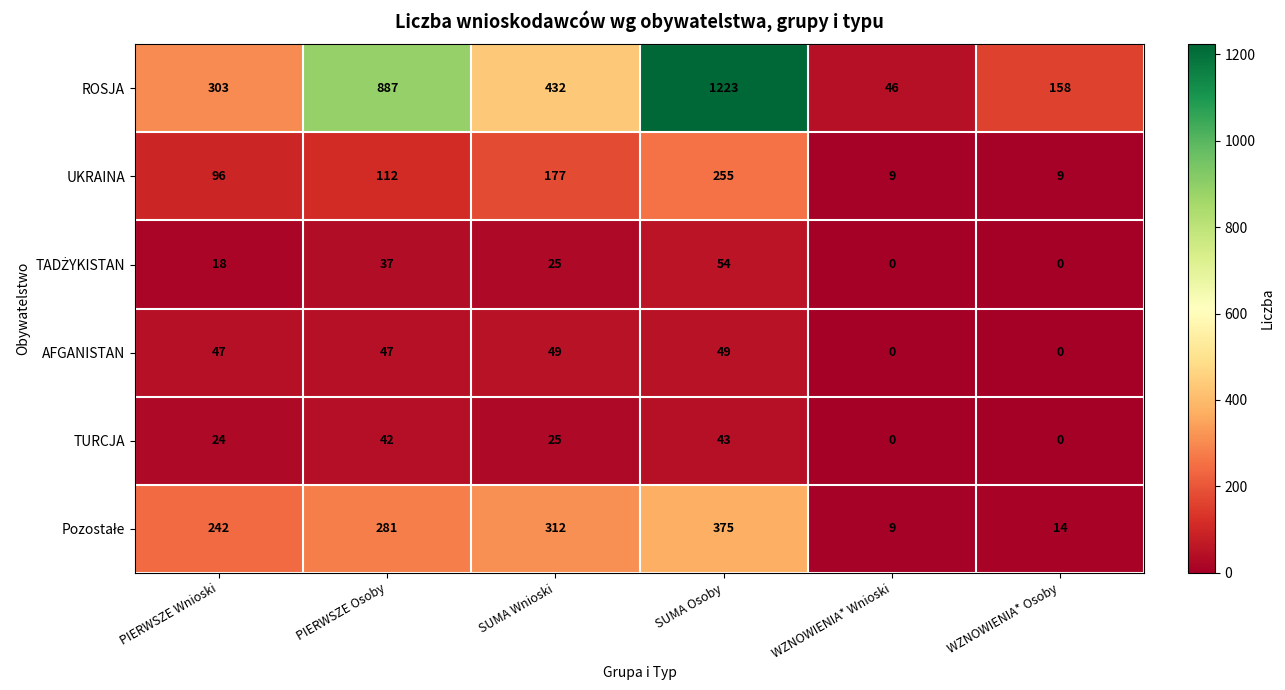

What is the difference between the second highest and second lowest values in the AFGANISTAN series?

49